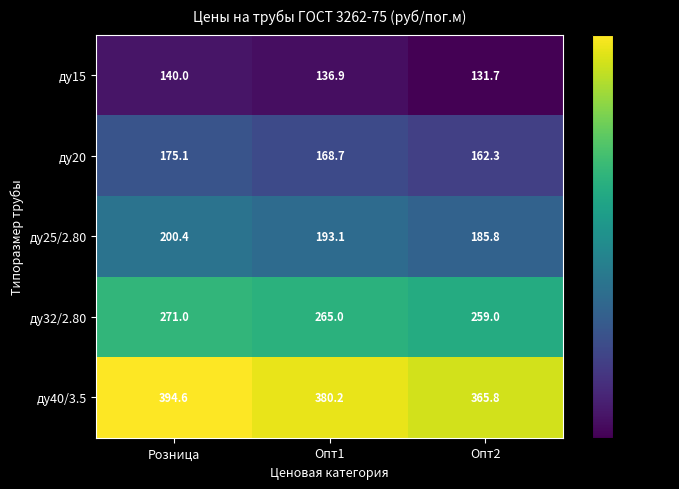

Rank the series by their maximum value, from lowest to highest.

ду15, ду20, ду25/2.80, ду32/2.80, ду40/3.5